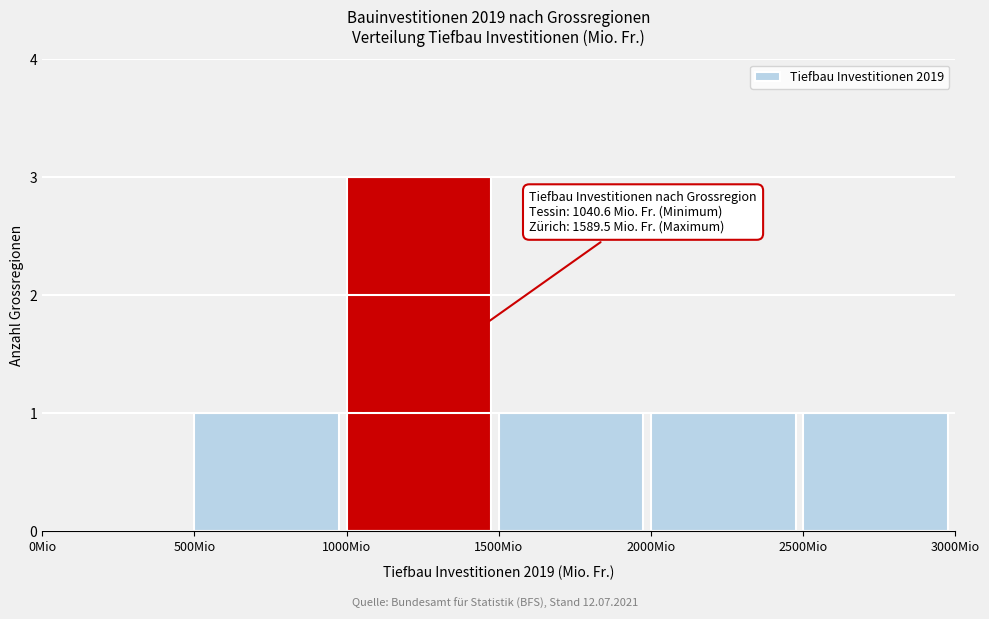

Which range on the x-axis has the tallest bar?

1000 to 1500